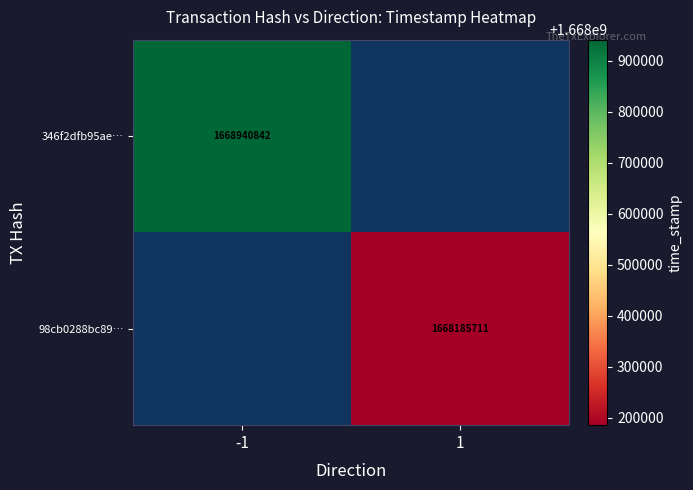

Which has a higher value, 1 or -1?

-1